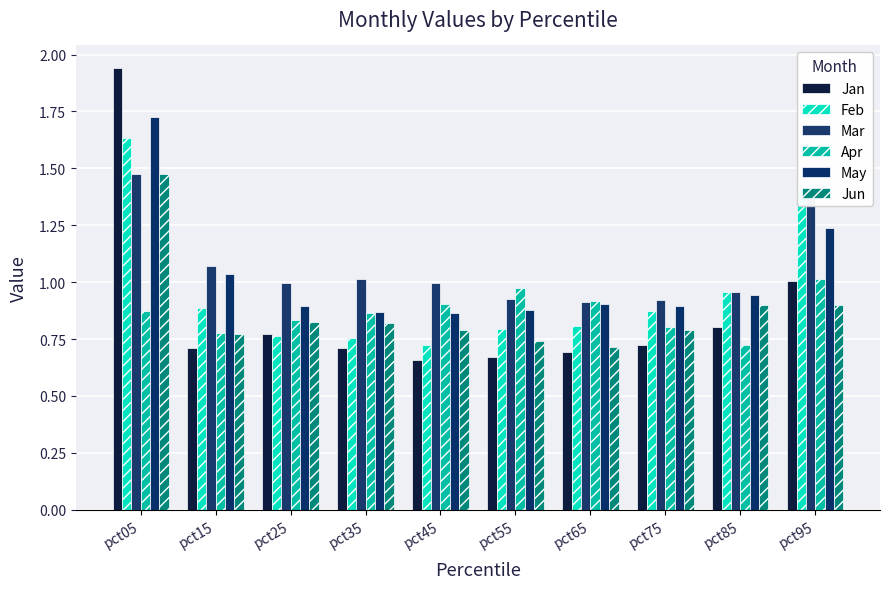

What is the total value across all series at pct15?

5.3